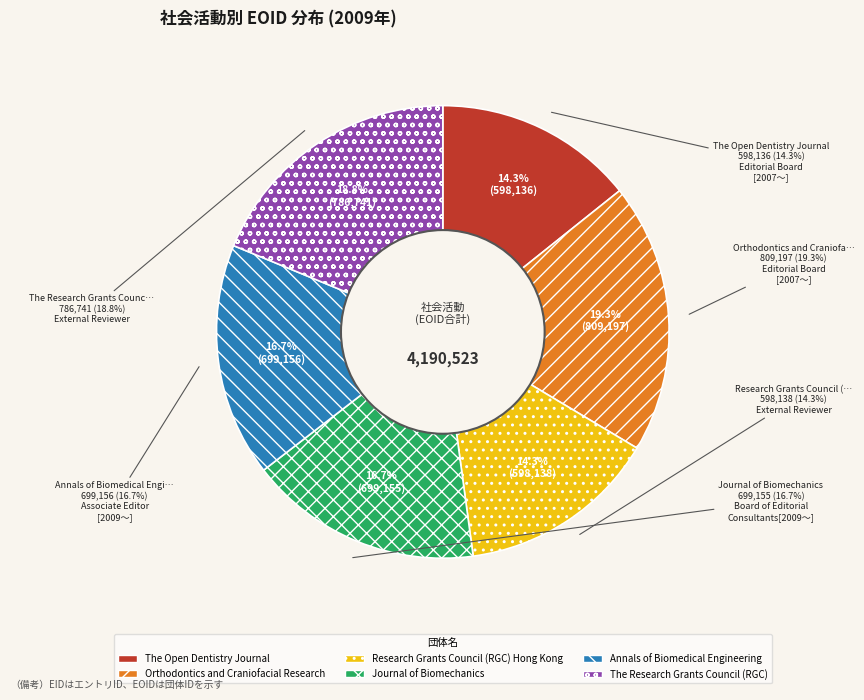

Which has a higher value, Research Grants Council (RGC) Hong Kong or The Research Grants Council (RGC)?

The Research Grants Council (RGC)